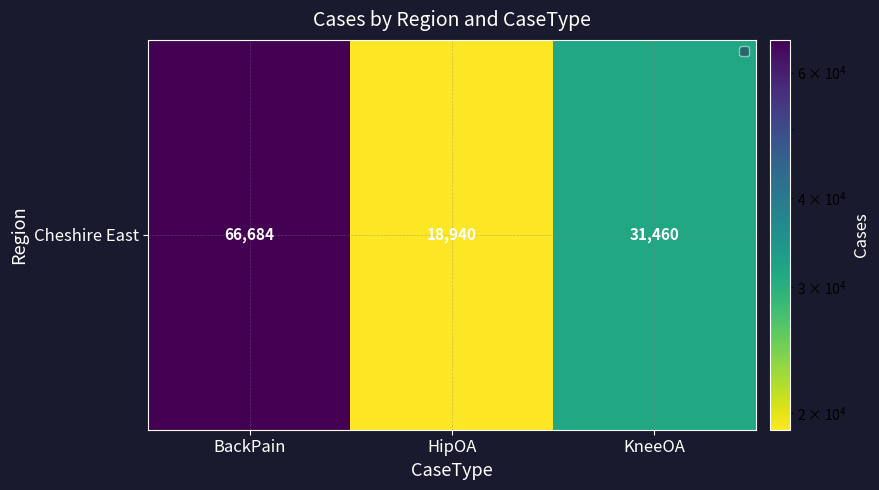

Is it true that the value at HipOA is 18940?

True